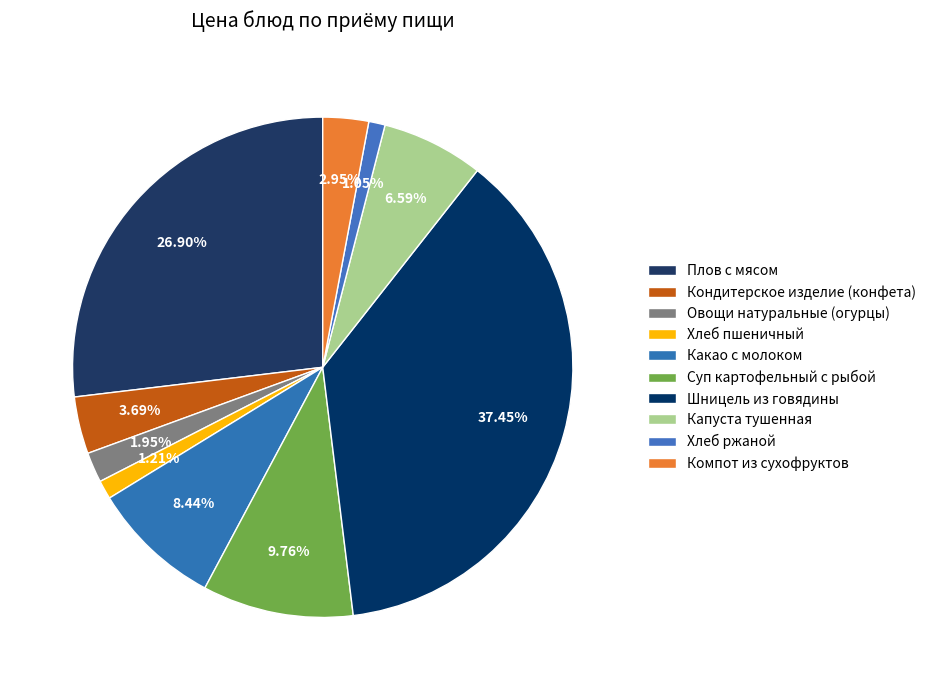

Which has a higher value, Плов с мясом or Хлеб ржаной?

Плов с мясом